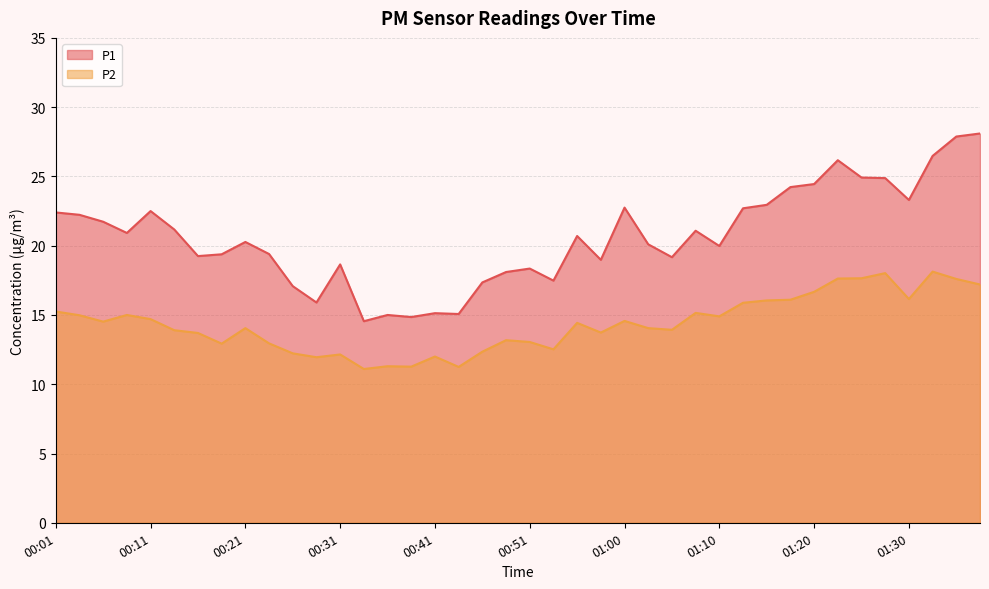

In P1, how many points are higher than both neighbors (excluding endpoints)?

10